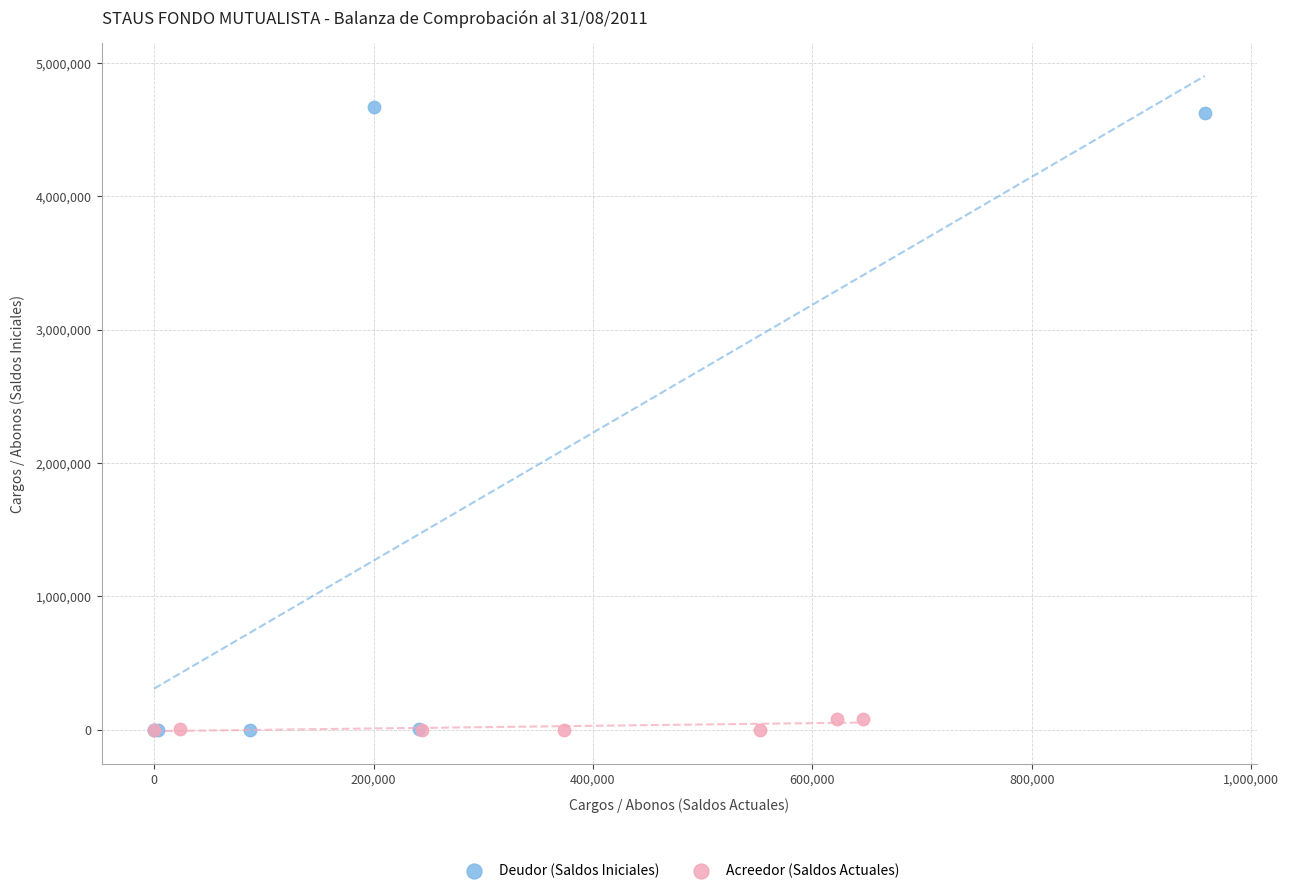

Which series contains the highest Y value?

Deudor (Saldos Iniciales)